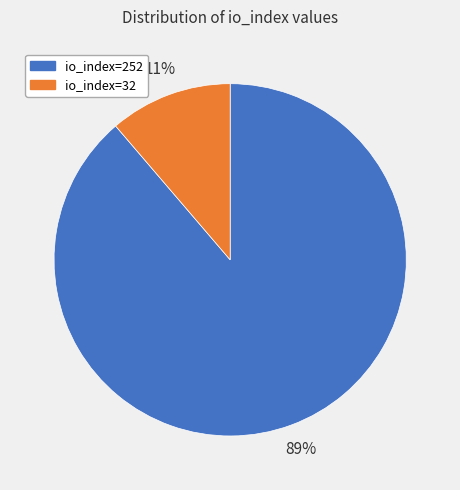

How many segments does this pie chart have?

2